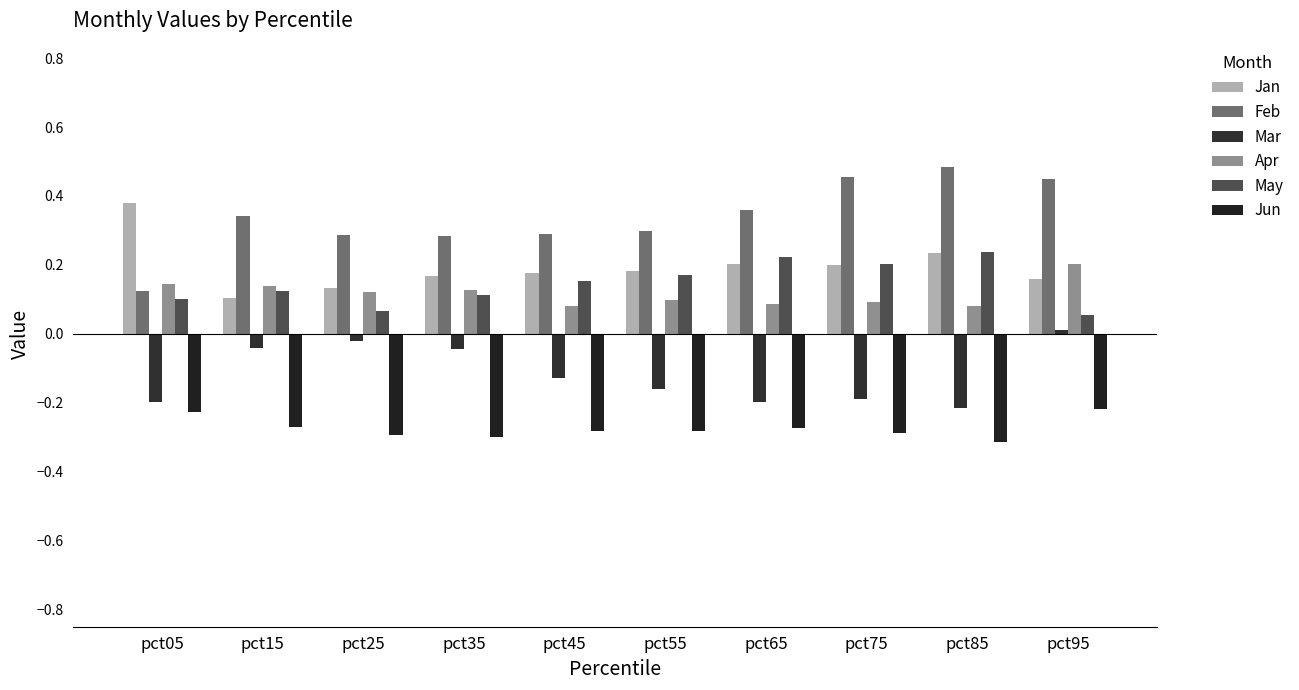

Is the value of May at pct45 greater than the value of Mar at pct15?

Yes